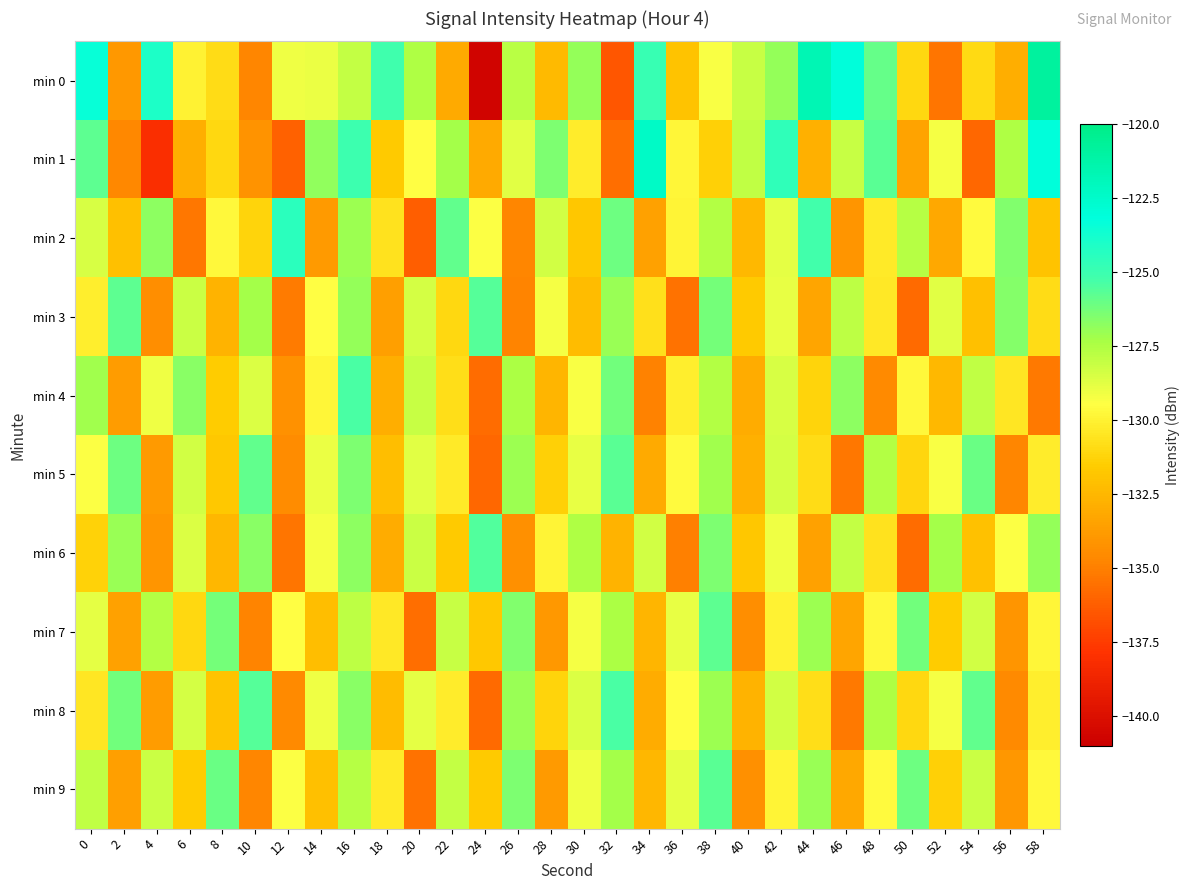

What is the greatest value displayed?

-120.9